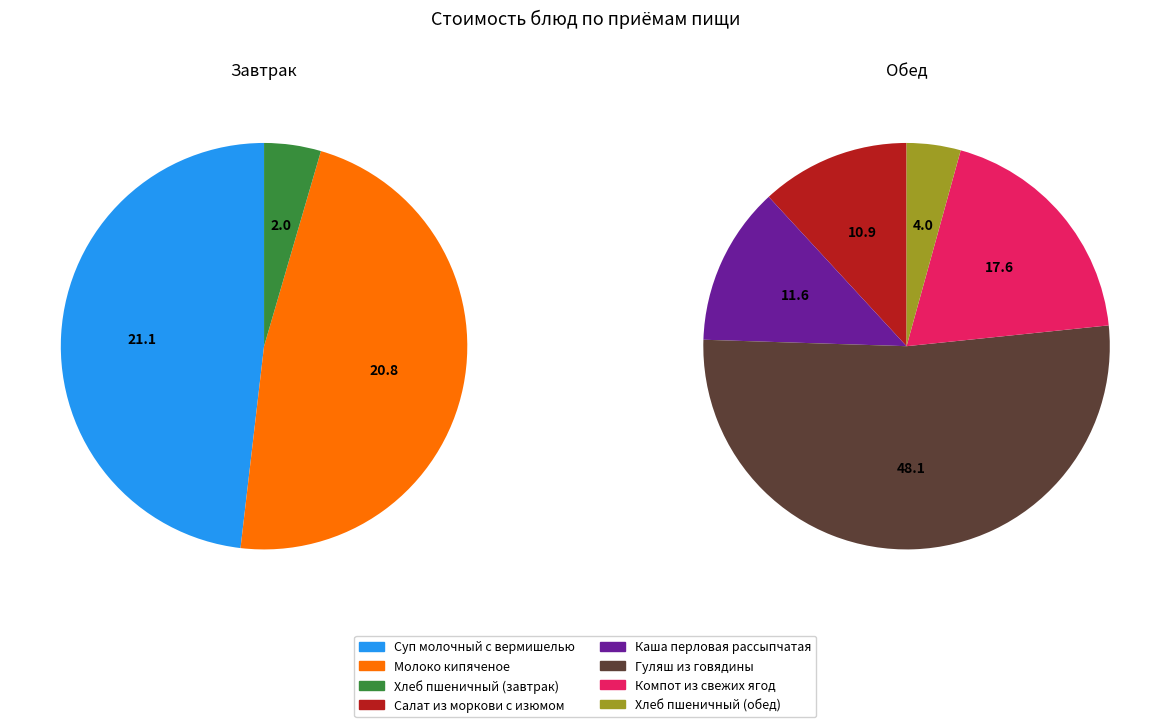

Rank the categories by value from highest to lowest.

Гуляш из говядины, Суп молочный с вермишелью, Молоко кипяченое, Компот из свежих ягод, Каша перловая рассыпчатая, Салат из моркови с изюмом, Хлеб пшеничный (обед), Хлеб пшеничный (завтрак)